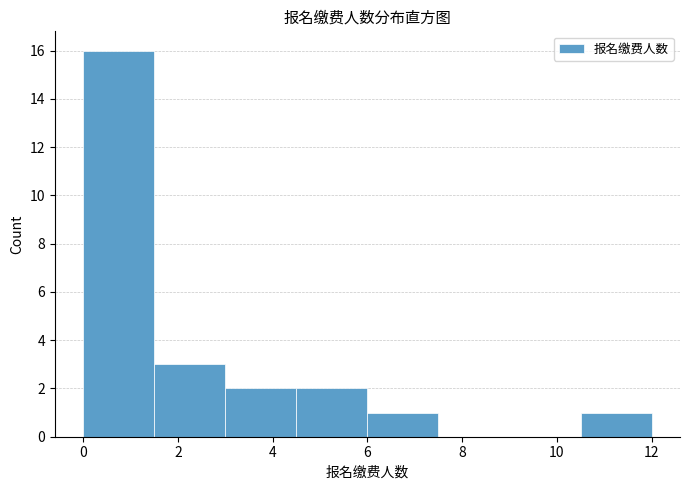

Which range on the x-axis has the tallest bar?

0.0 to 1.5